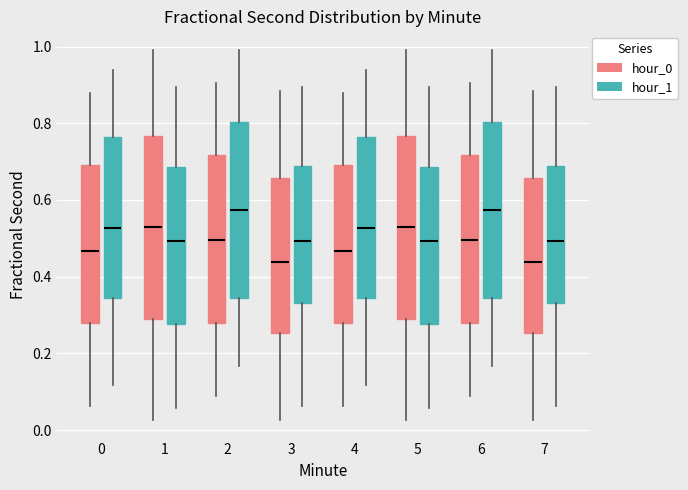

Reading left to right, read every box against the y-axis: the position of its median line, the range the box covers, and the ends of its whiskers. The values are not printed on the chart, so give them approximately, as read against the axis.

0 (hour_0): median 0.46, box 0.28 to 0.70, whiskers 0.06 to 0.88
0 (hour_1): median 0.52, box 0.34 to 0.76, whiskers 0.12 to 0.94
1 (hour_0): median 0.52, box 0.28 to 0.76, whiskers 0.02 to 1.00
1 (hour_1): median 0.50, box 0.28 to 0.68, whiskers 0.06 to 0.90
2 (hour_0): median 0.50, box 0.28 to 0.72, whiskers 0.08 to 0.90
2 (hour_1): median 0.58, box 0.34 to 0.80, whiskers 0.16 to 1.00
3 (hour_0): median 0.44, box 0.26 to 0.66, whiskers 0.02 to 0.88
3 (hour_1): median 0.50, box 0.34 to 0.68, whiskers 0.06 to 0.90
4 (hour_0): median 0.46, box 0.28 to 0.70, whiskers 0.06 to 0.88
4 (hour_1): median 0.52, box 0.34 to 0.76, whiskers 0.12 to 0.94
5 (hour_0): median 0.52, box 0.28 to 0.76, whiskers 0.02 to 1.00
5 (hour_1): median 0.50, box 0.28 to 0.68, whiskers 0.06 to 0.90
6 (hour_0): median 0.50, box 0.28 to 0.72, whiskers 0.08 to 0.90
6 (hour_1): median 0.58, box 0.34 to 0.80, whiskers 0.16 to 1.00
7 (hour_0): median 0.44, box 0.26 to 0.66, whiskers 0.02 to 0.88
7 (hour_1): median 0.50, box 0.34 to 0.68, whiskers 0.06 to 0.90